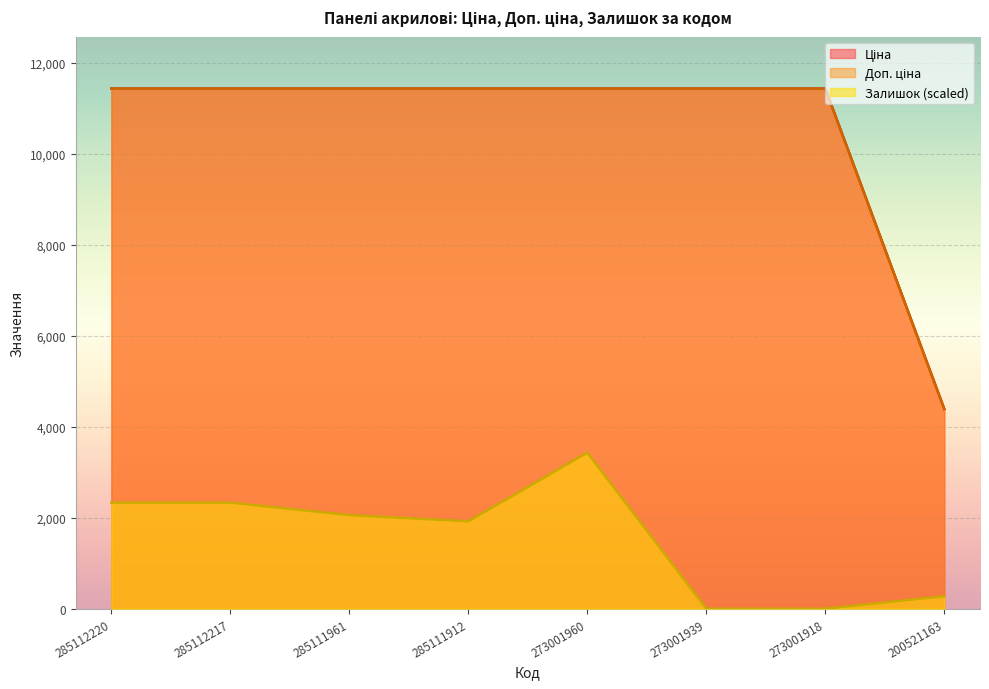

Is the value of Залишок at 273001939 greater than the value of Ціна at 200521163?

No